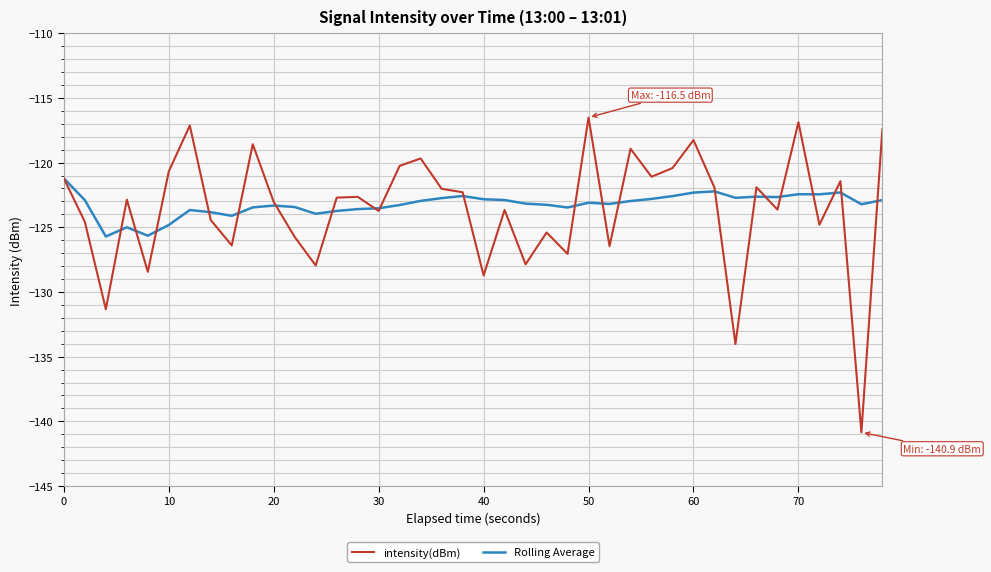

What is the lowest value of the Rolling Average series?

-125.7